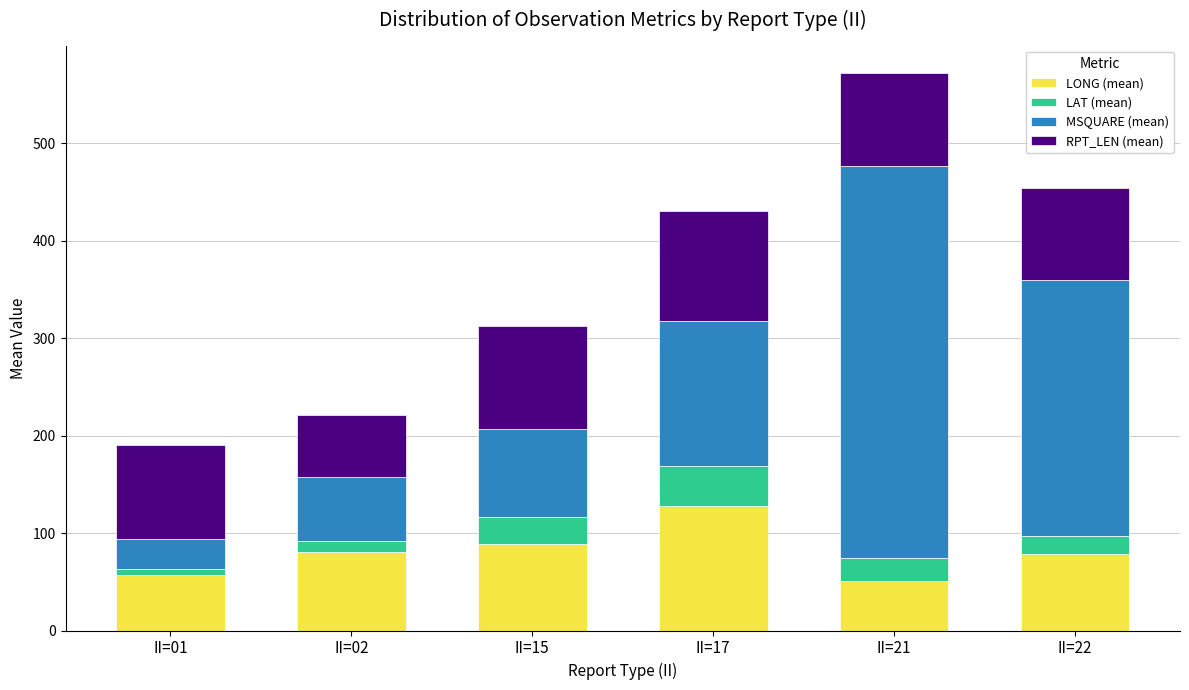

Does the chart contain any negative values?

No